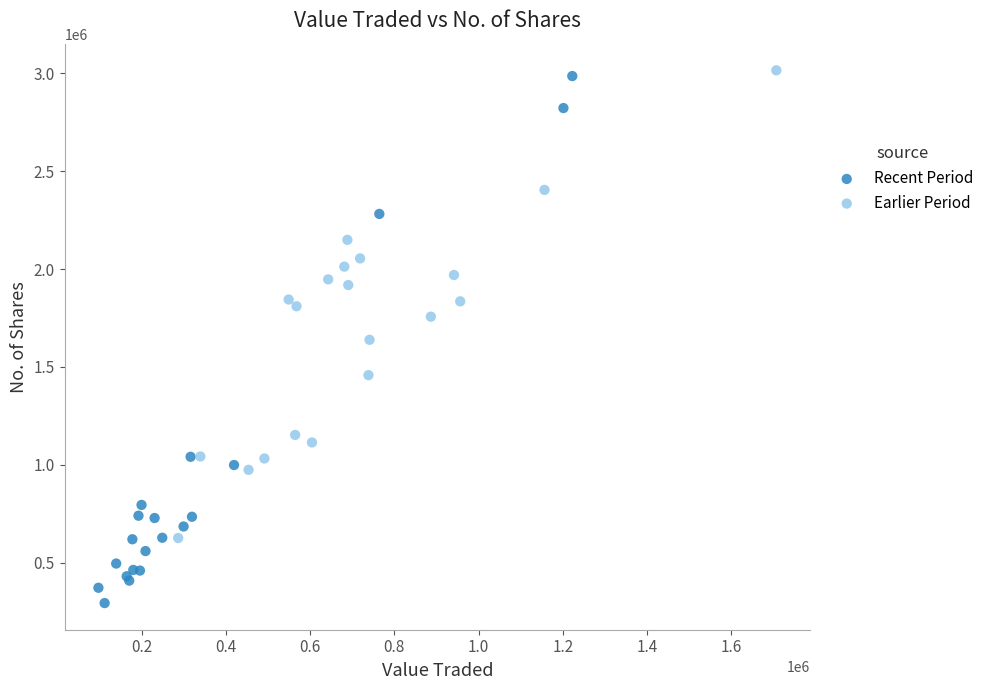

Which series contains the lowest Y value?

Recent Period